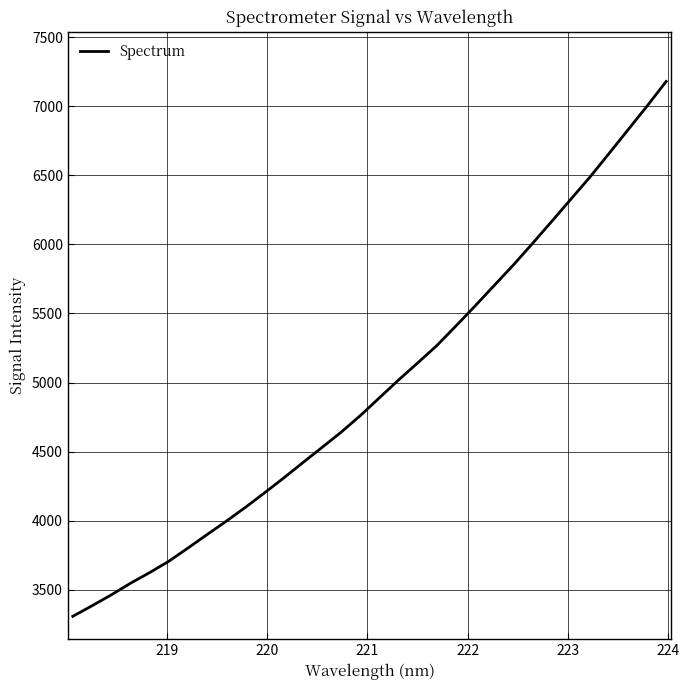

What is the minimum value shown in the chart?

3308.8